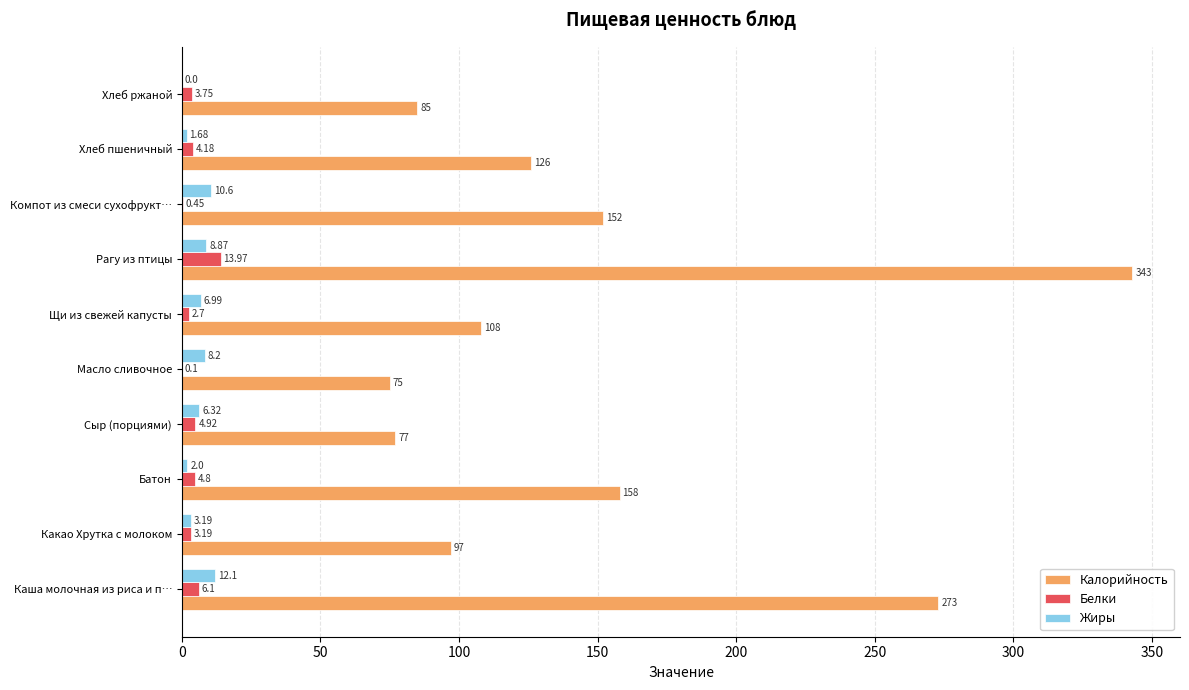

Between Батон and Рагу из птицы, which series saw the biggest shift?

Калорийность